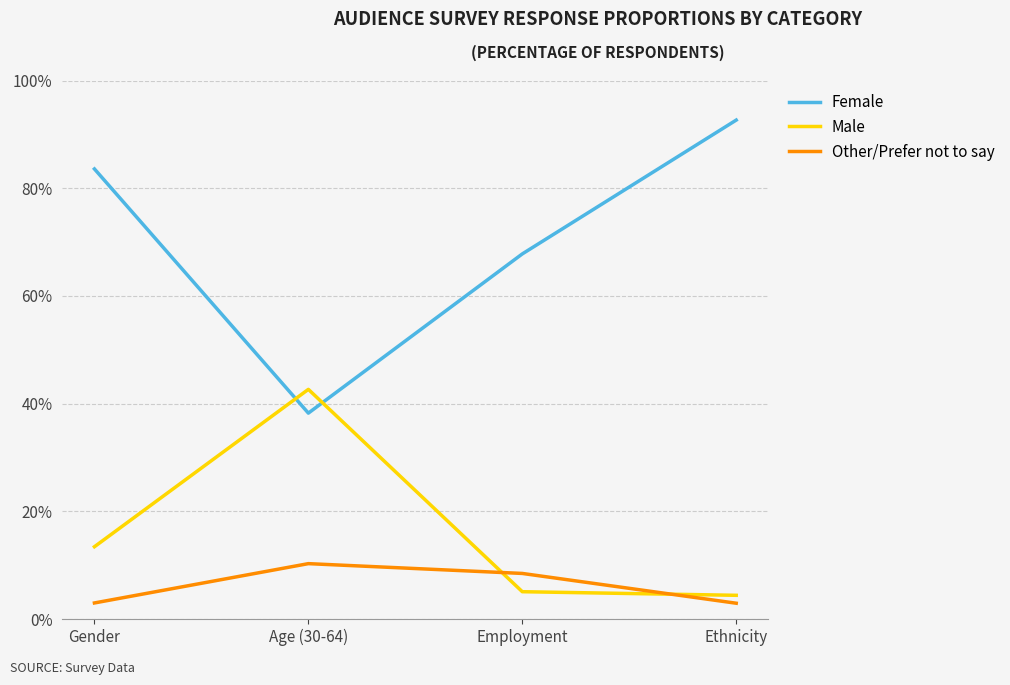

Reading left to right, what are all the values shown in this chart?

Female: Gender=0.8	Age (30-64)=0.4	Employment=0.7	Ethnicity=0.9
Male: Gender=0.1	Age (30-64)=0.4	Employment=0.1	Ethnicity=0.0
Other/Prefer not to say: Gender=0.0	Age (30-64)=0.1	Employment=0.1	Ethnicity=0.0